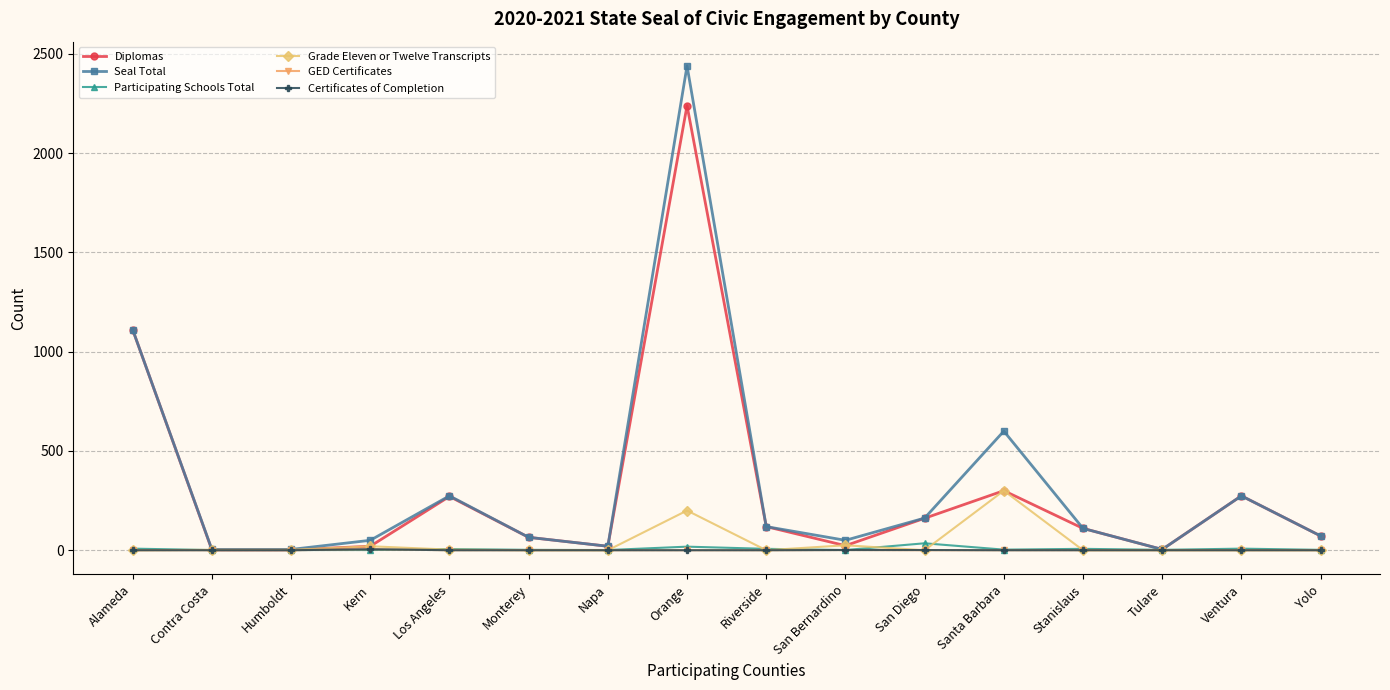

The Grade Eleven or Twelve Transcripts series shows 300 at Orange. True or false?

False